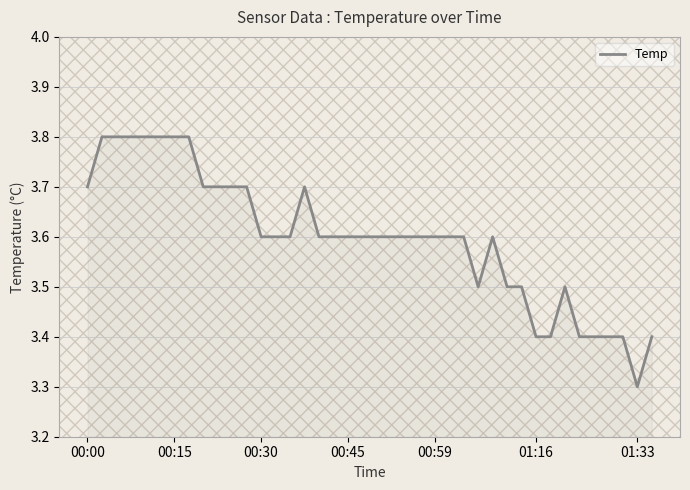

What is the difference between the maximum and minimum values?

0.5